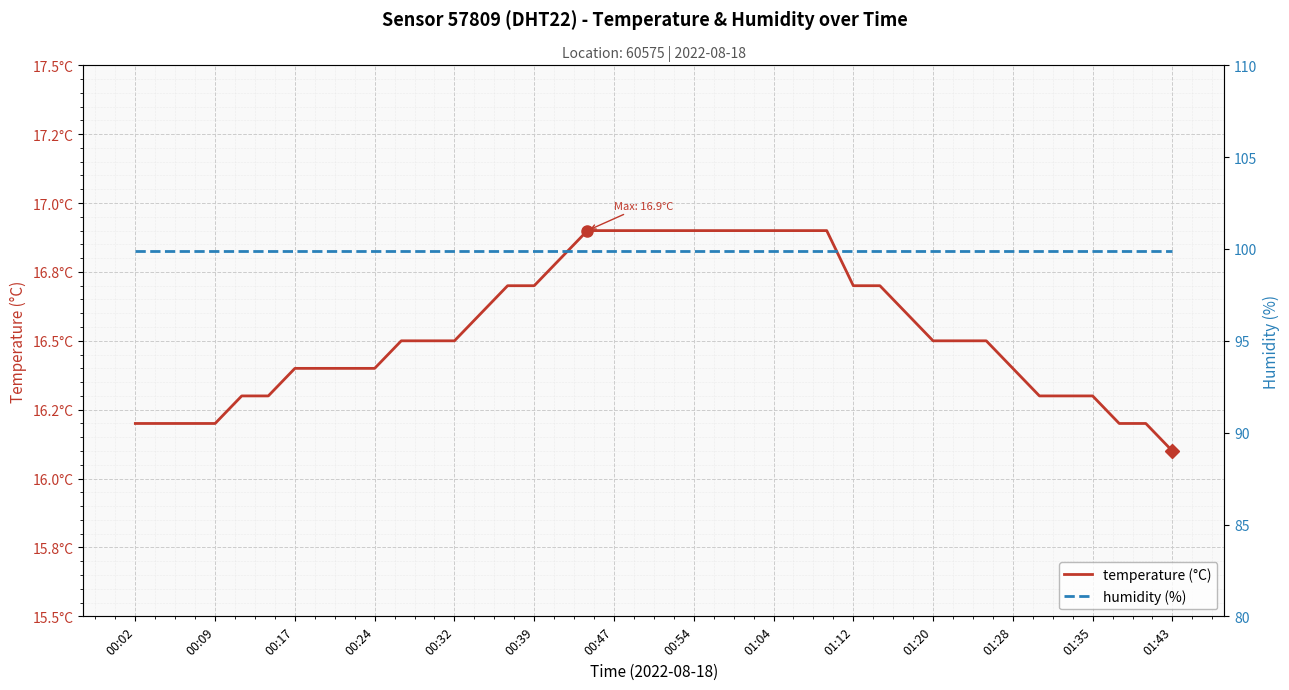

What is the sum of the humidity (%) values at 37 and 30?

199.8